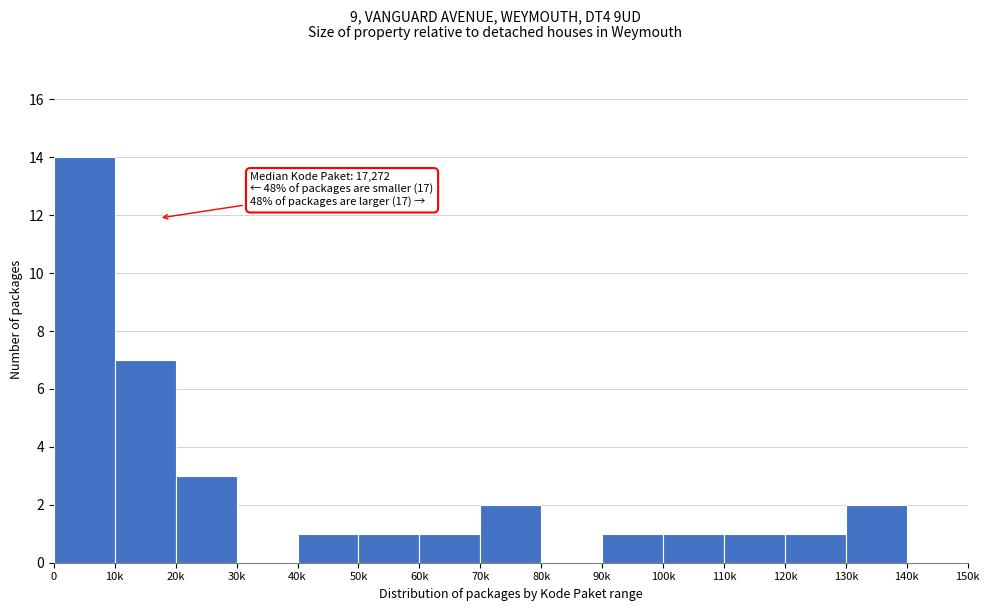

Reading left to right, what are all the values shown in this chart?

0=14	10k=7	20k=3	30k=0	40k=1	50k=1	60k=1	70k=2	80k=0	90k=1	100k=1	110k=1	120k=1	130k=2	140k=0